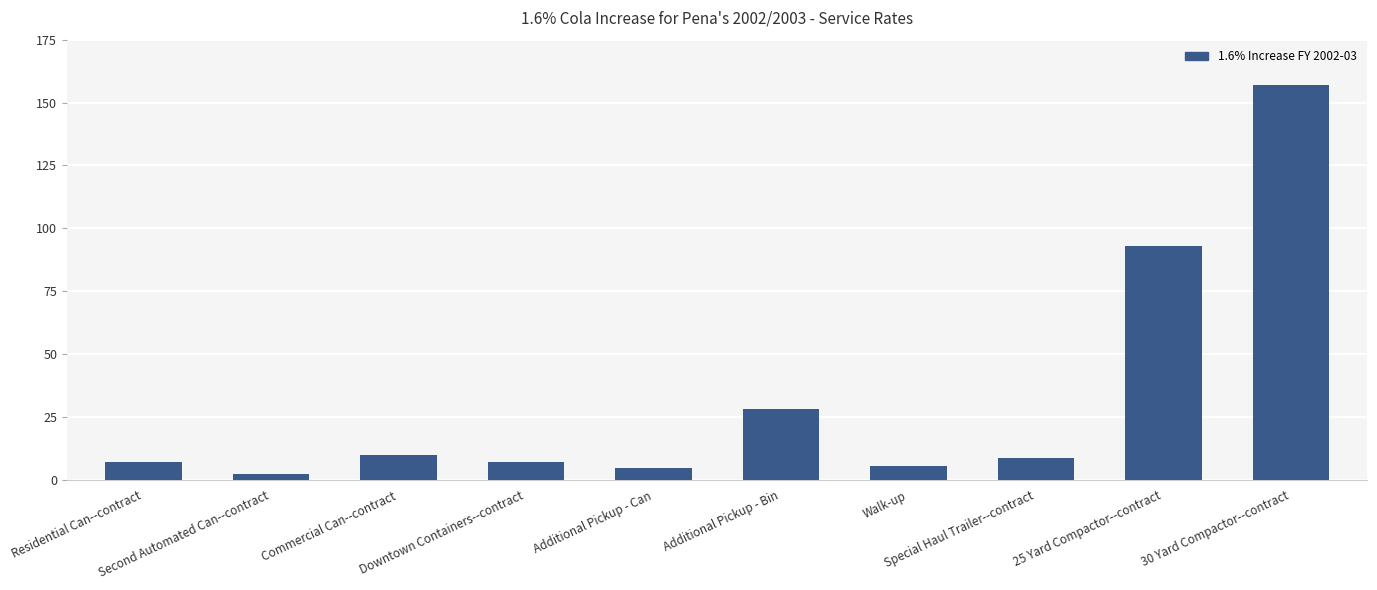

What is the change in value from Additional Pickup - Can to 30 Yard Compactor--contract?

+152.3